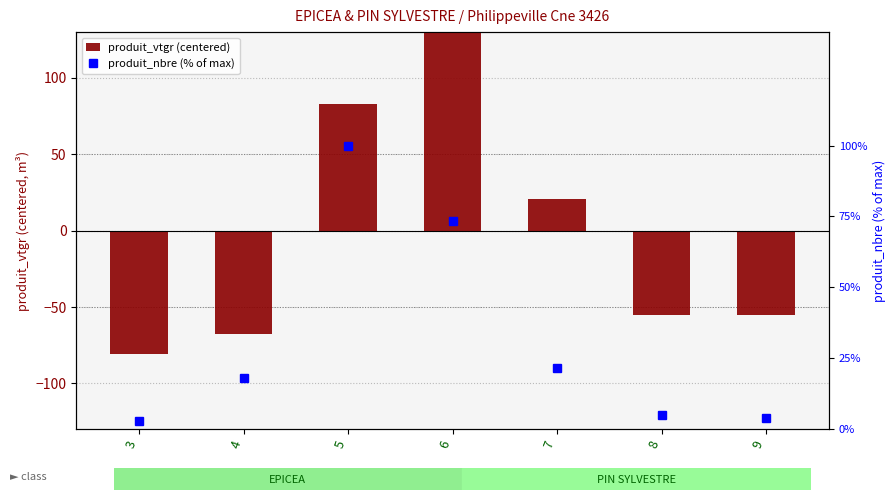

Which series changed the most between 5 and 8?

produit_vtgr (centered)